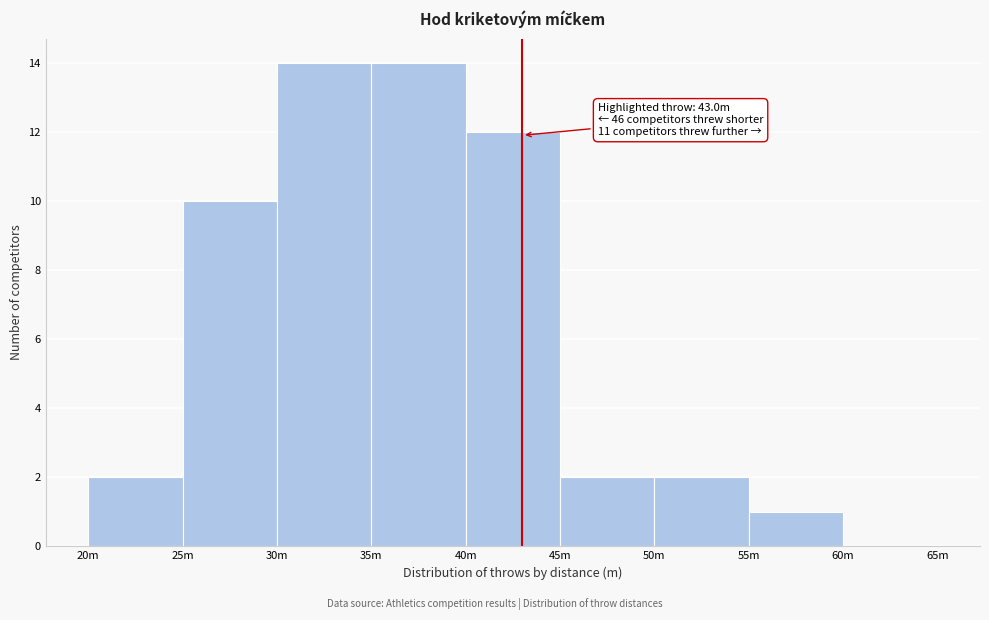

Reading left to right, list all the values displayed in this chart.

20m=2	25m=10	30m=14	35m=14	40m=12	45m=2	50m=2	55m=1	60m=0